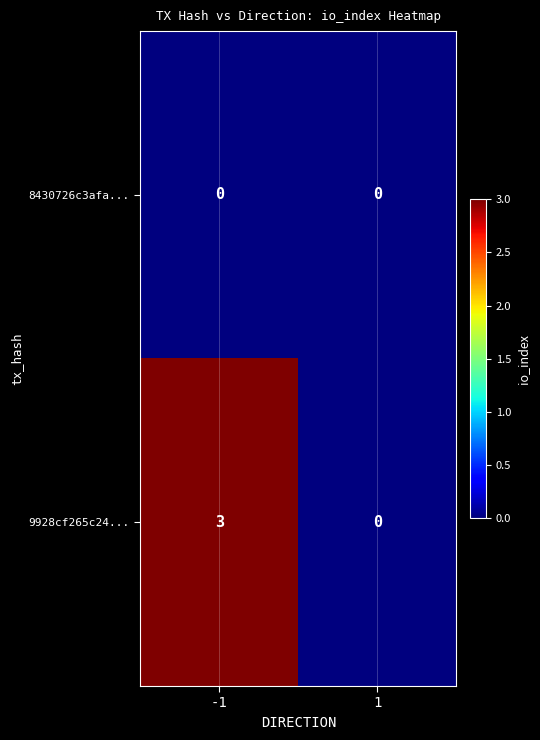

How many series are shown in this chart?

2